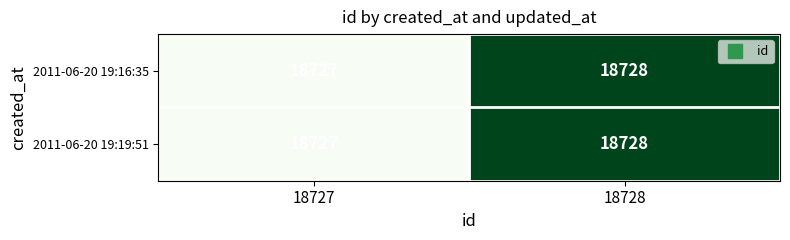

Reading left to right, transcribe all the data shown in this chart.

2011-06-20 19:16:35: 18727=18727	18728=18728
2011-06-20 19:19:51: 18727=18727	18728=18728